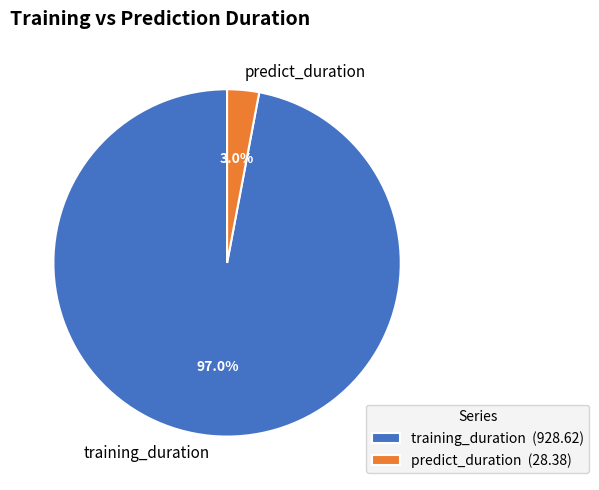

Is there a majority slice in this chart?

Yes